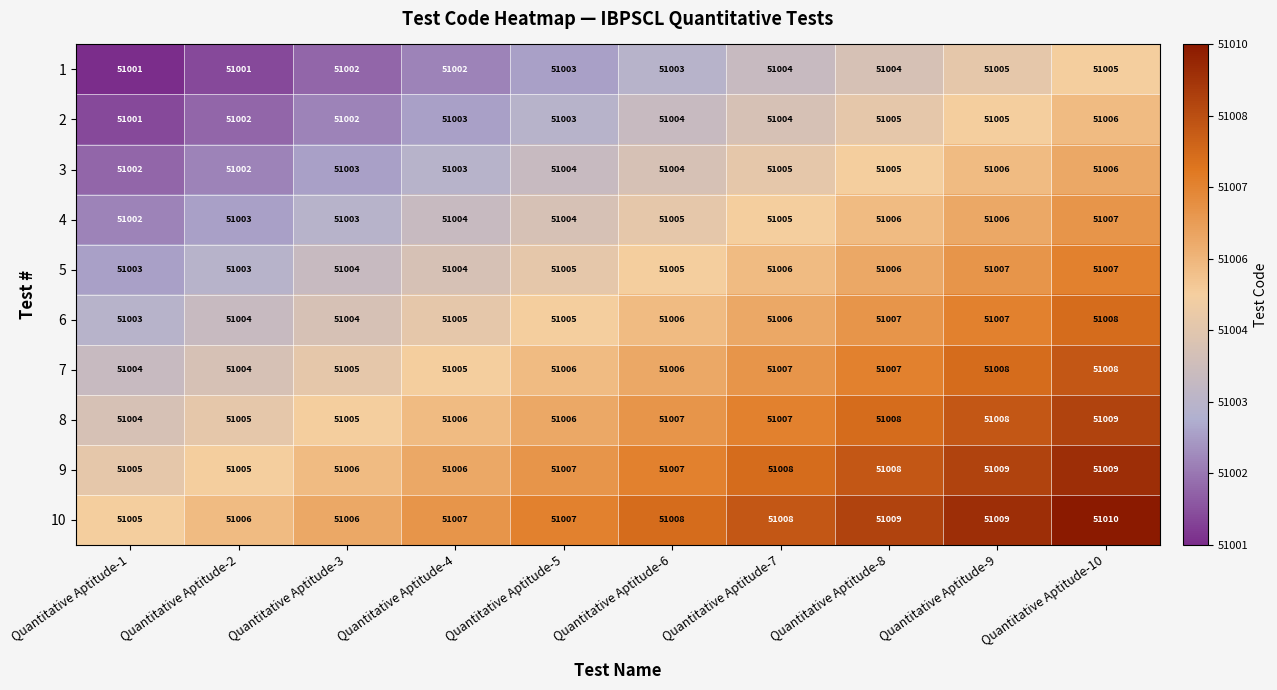

The value of 5 at Quantitative Aptitude-3 is 19541. True or false?

False